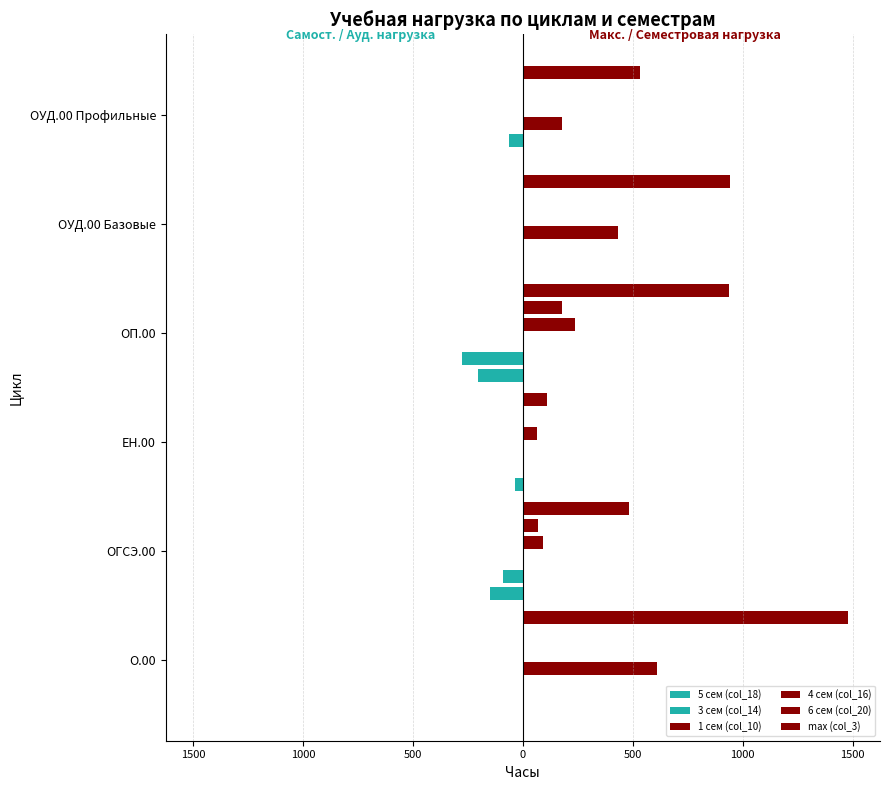

How many bars are there in total?

36